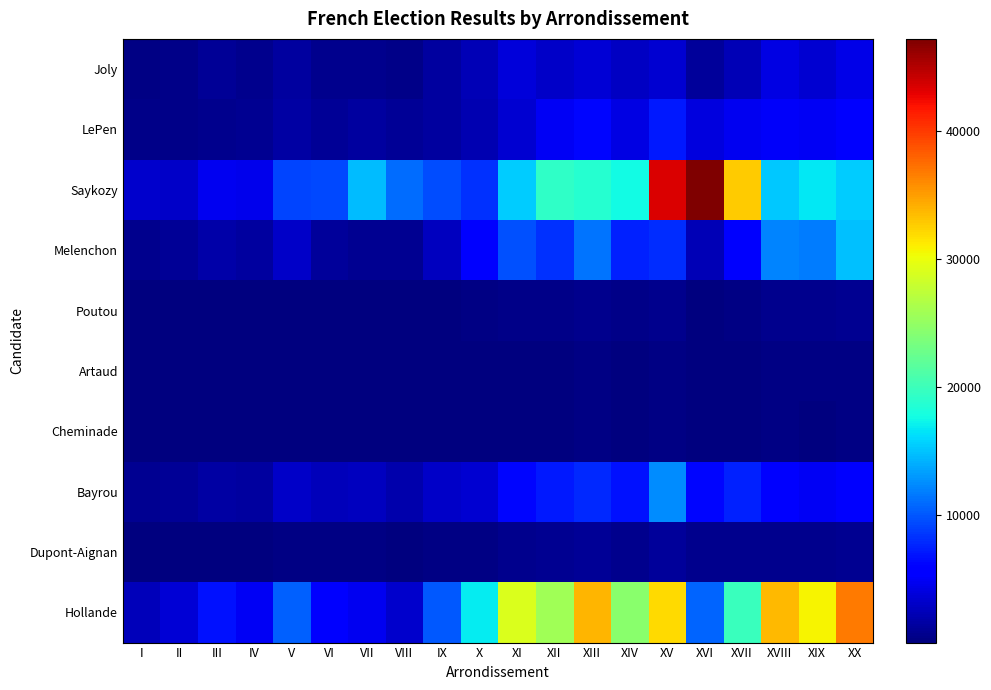

What is the minimum value shown in the chart?

10